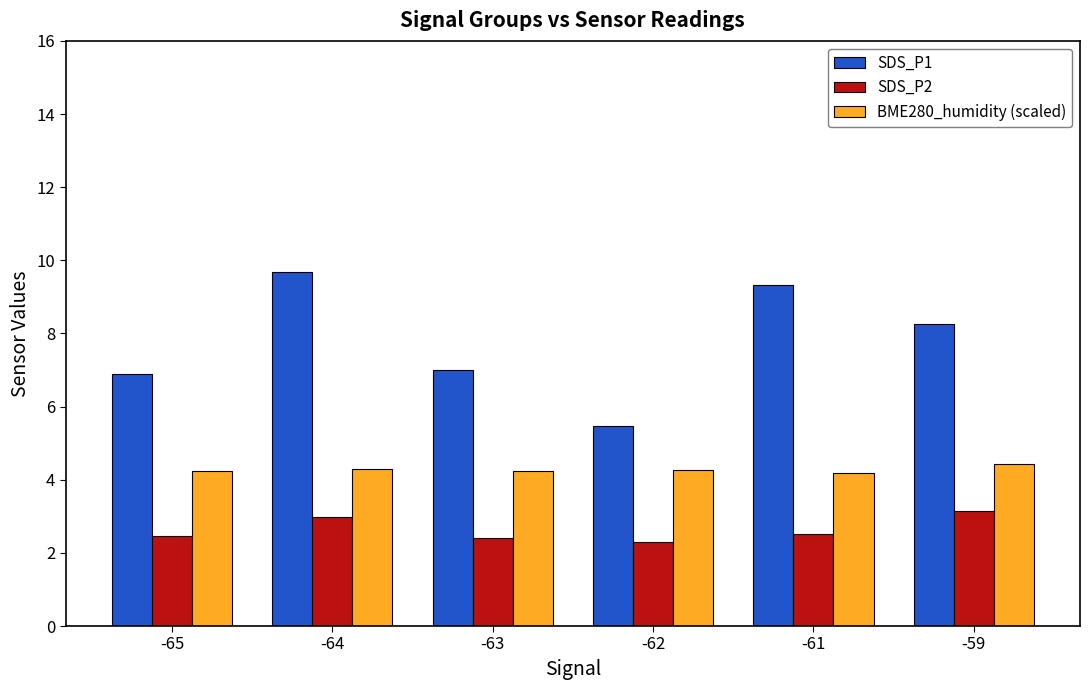

What is the difference between the maximum and minimum values in the BME280_humidity (scaled) series?

0.2